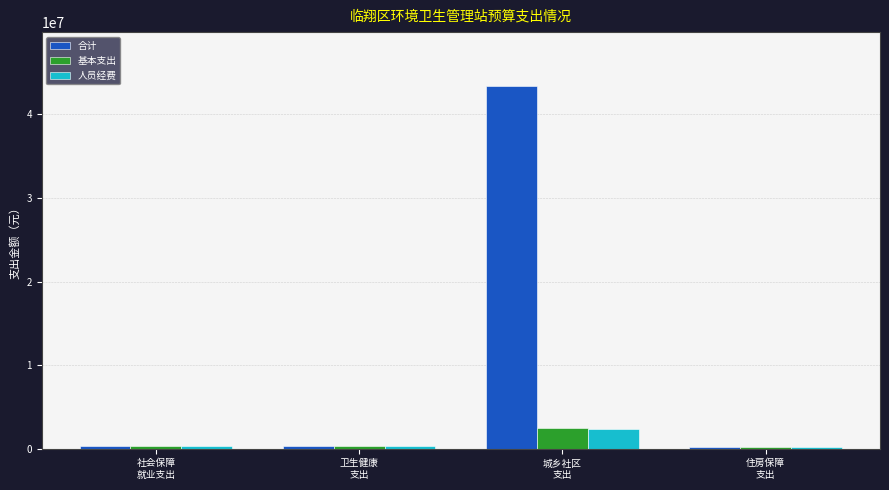

Which series has the widest spread of values?

合计